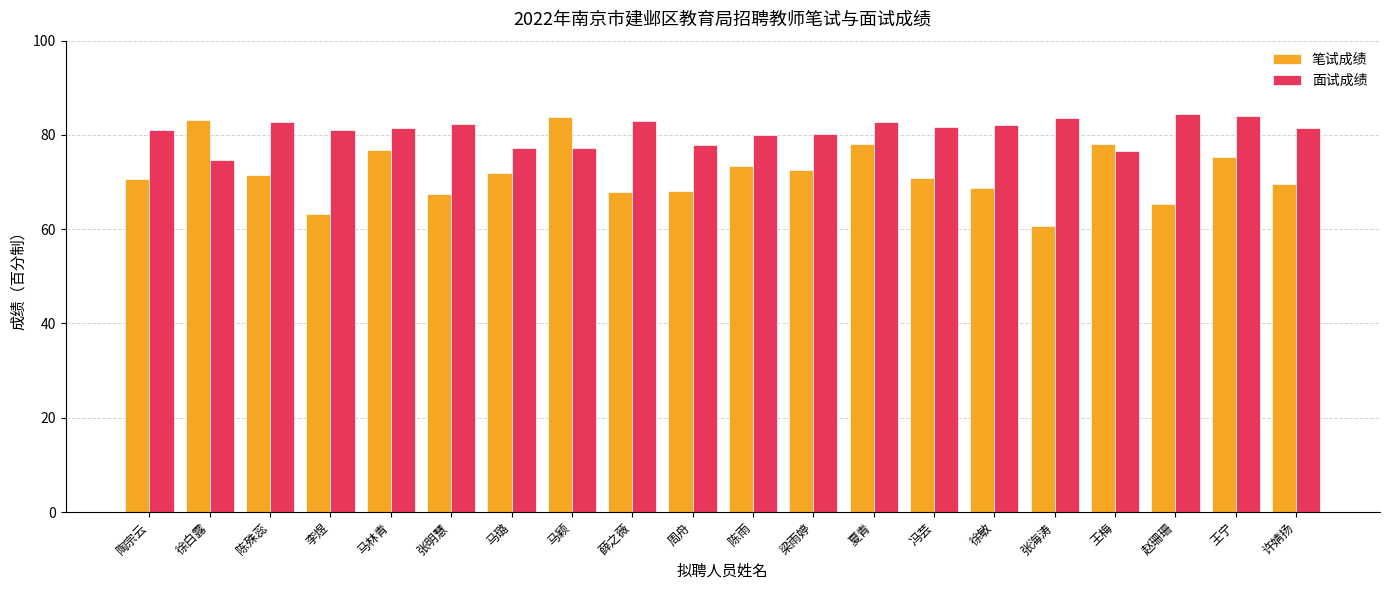

What is the total value across all series at 周舟?

146.1